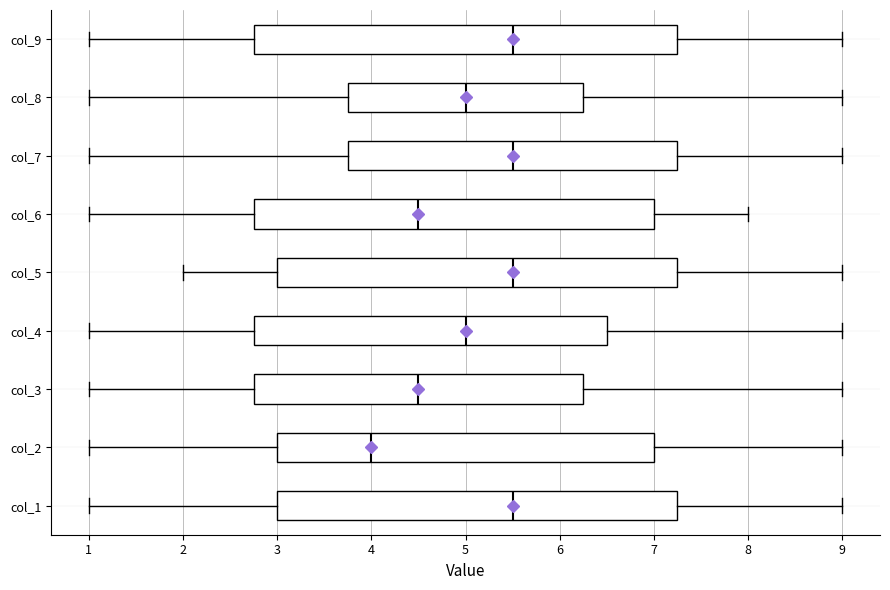

Which box is the widest, from its left edge to its right edge?

col_9